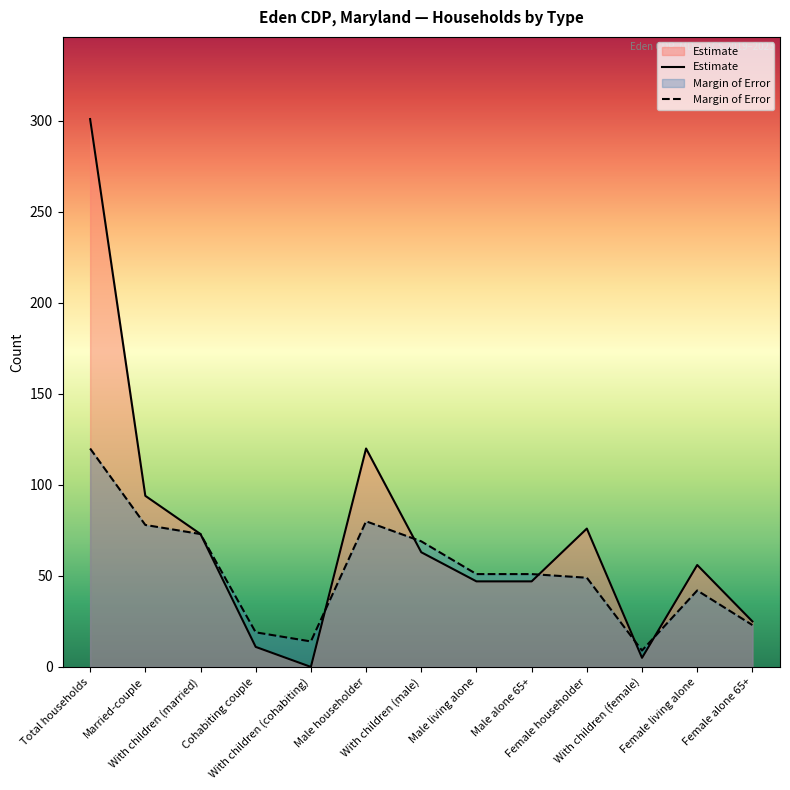

Reading left to right, extract all data points from this chart.

Estimate: 301	94	73	11	0	120	63	47	47	76	5	56	25
Margin of Error: 120	78	73	19	14	80	69	51	51	49	9	42	23